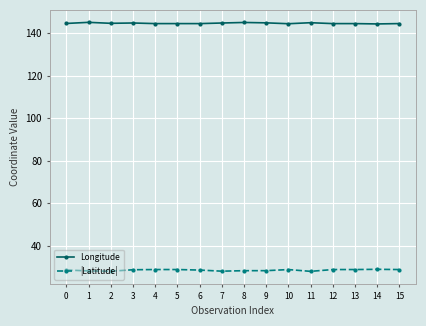

List the series in order of their overall mean, lowest first.

|Latitude|, Longitude